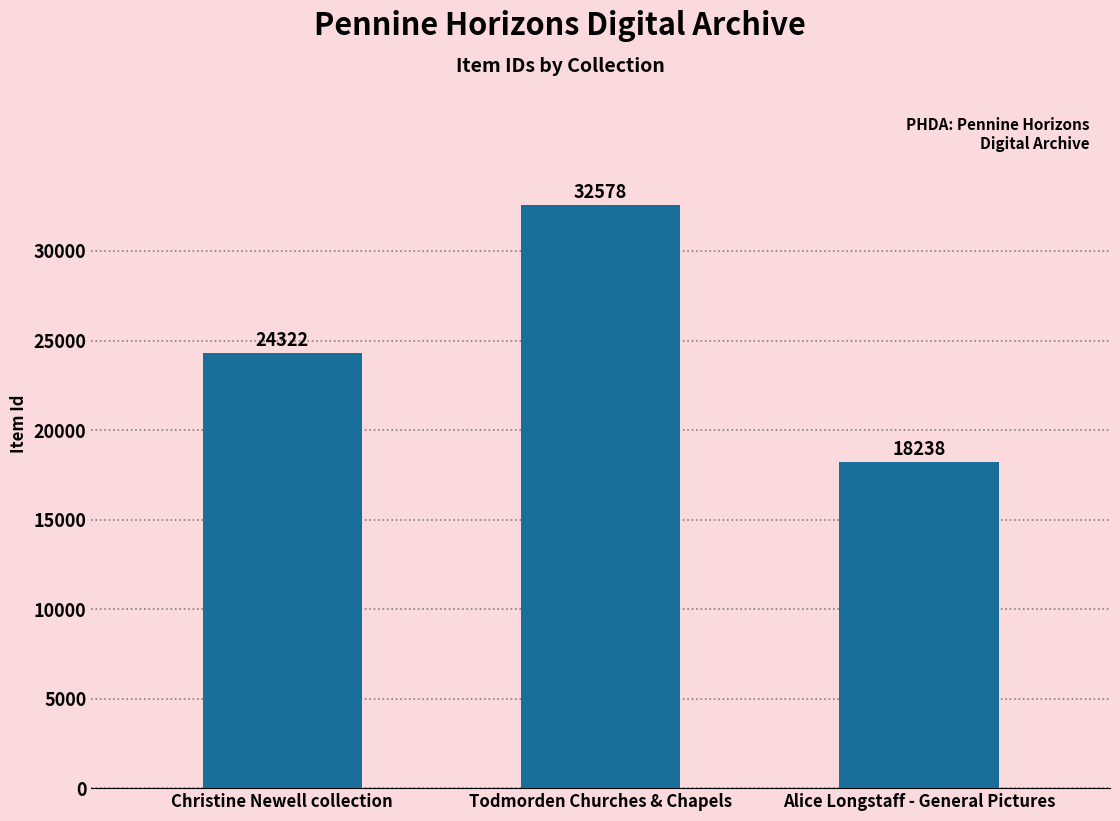

What is the minimum value shown in the chart?

18238